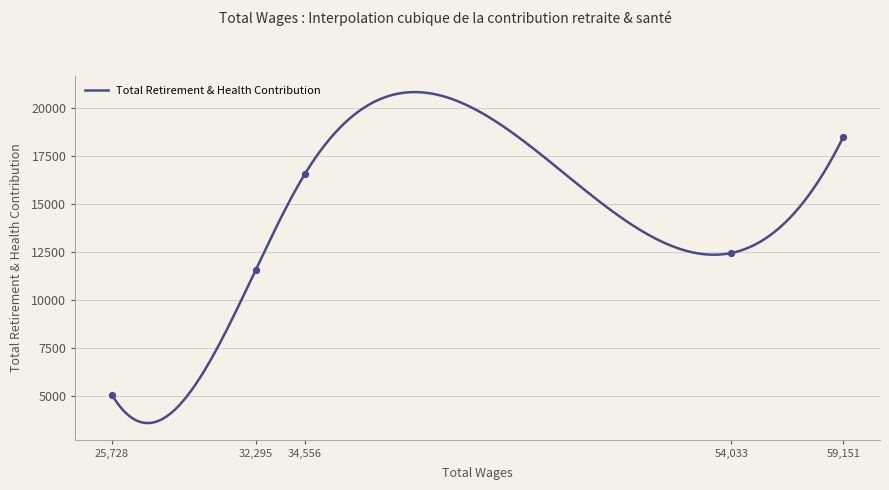

What is the change in value from 59151.0 to 54033.0?

-6054